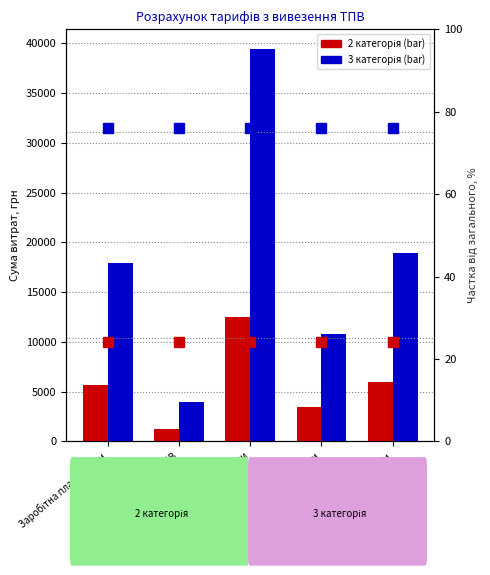

What is the total value across all series at Адміністративні витрати?

14313.9